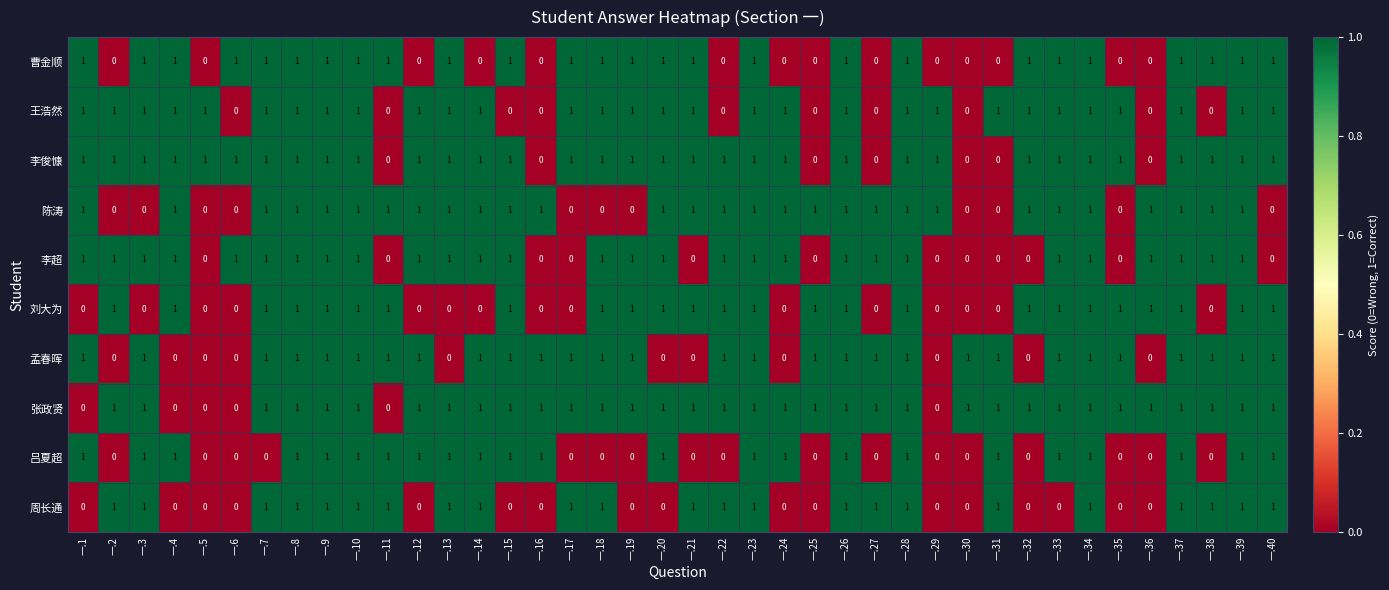

Count the 曹金顺 values in the range 0 to 1.

40